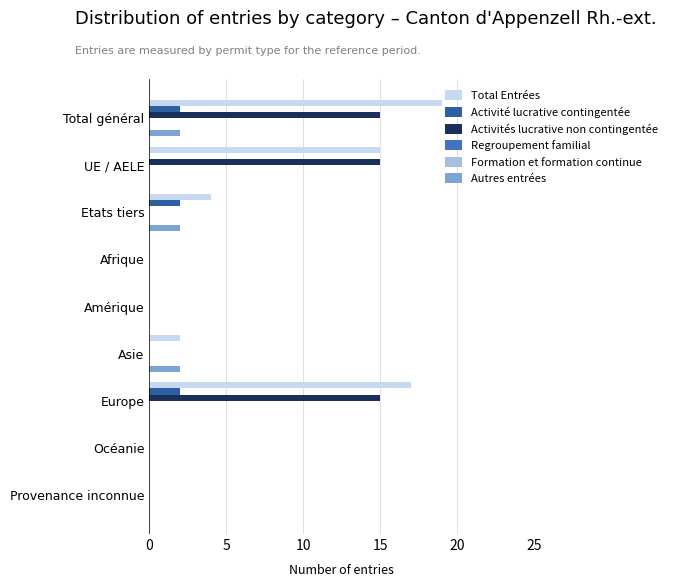

True or false: Total Entrées has a value of 3.6 at Asie.

False